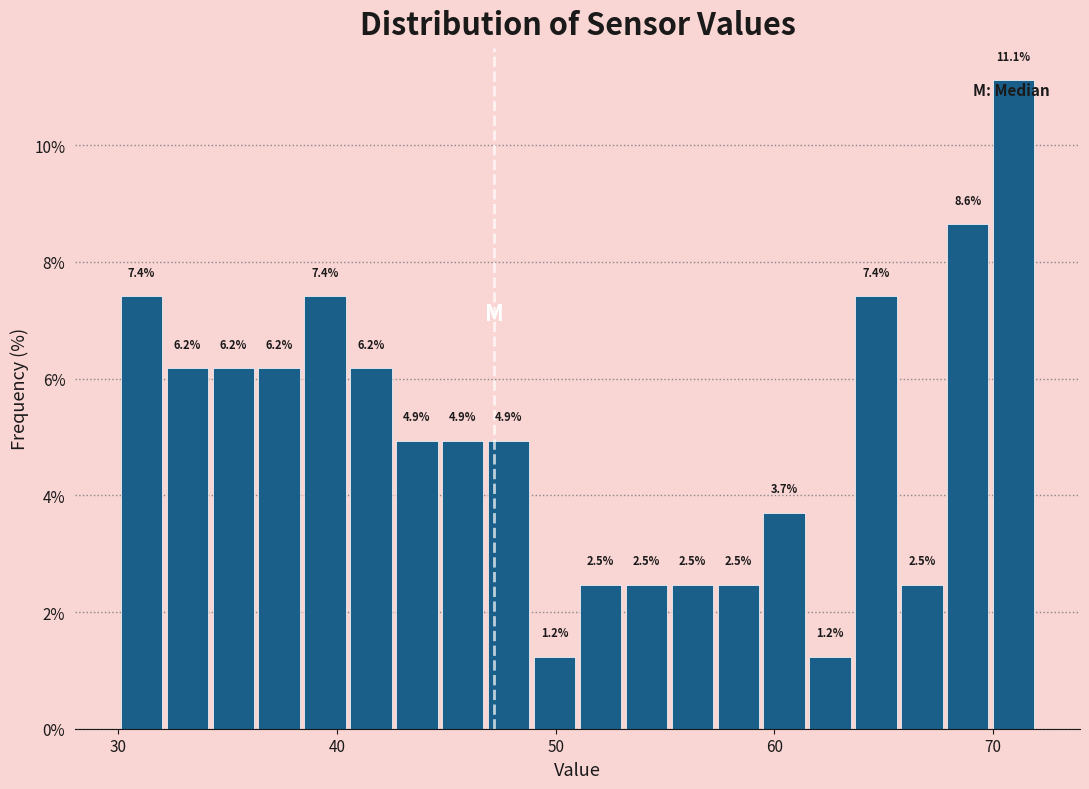

Read against the x-axis, roughly where is the centre of the tallest bar?

71